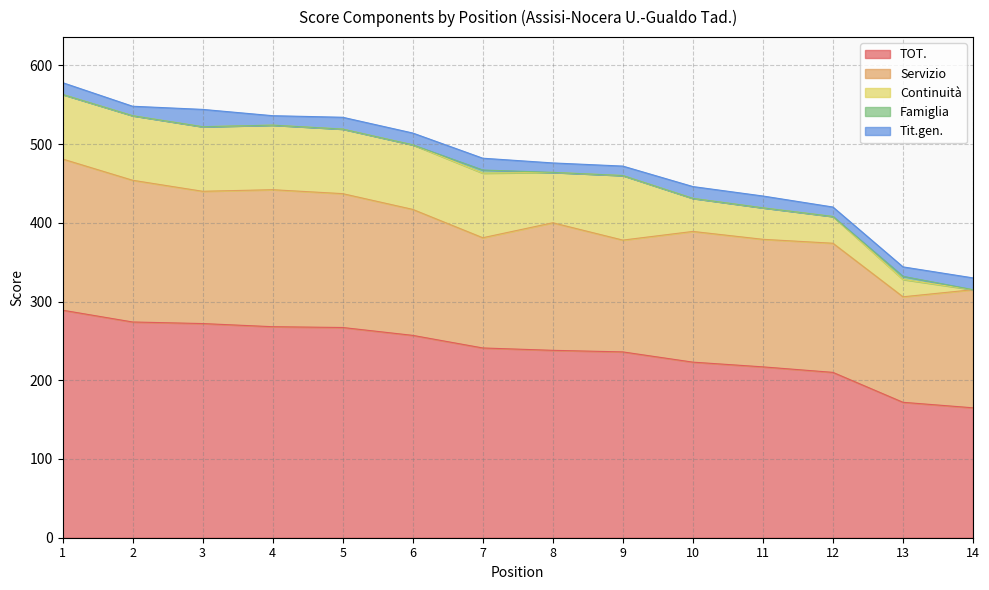

Which label corresponds to the largest value in the chart?

1